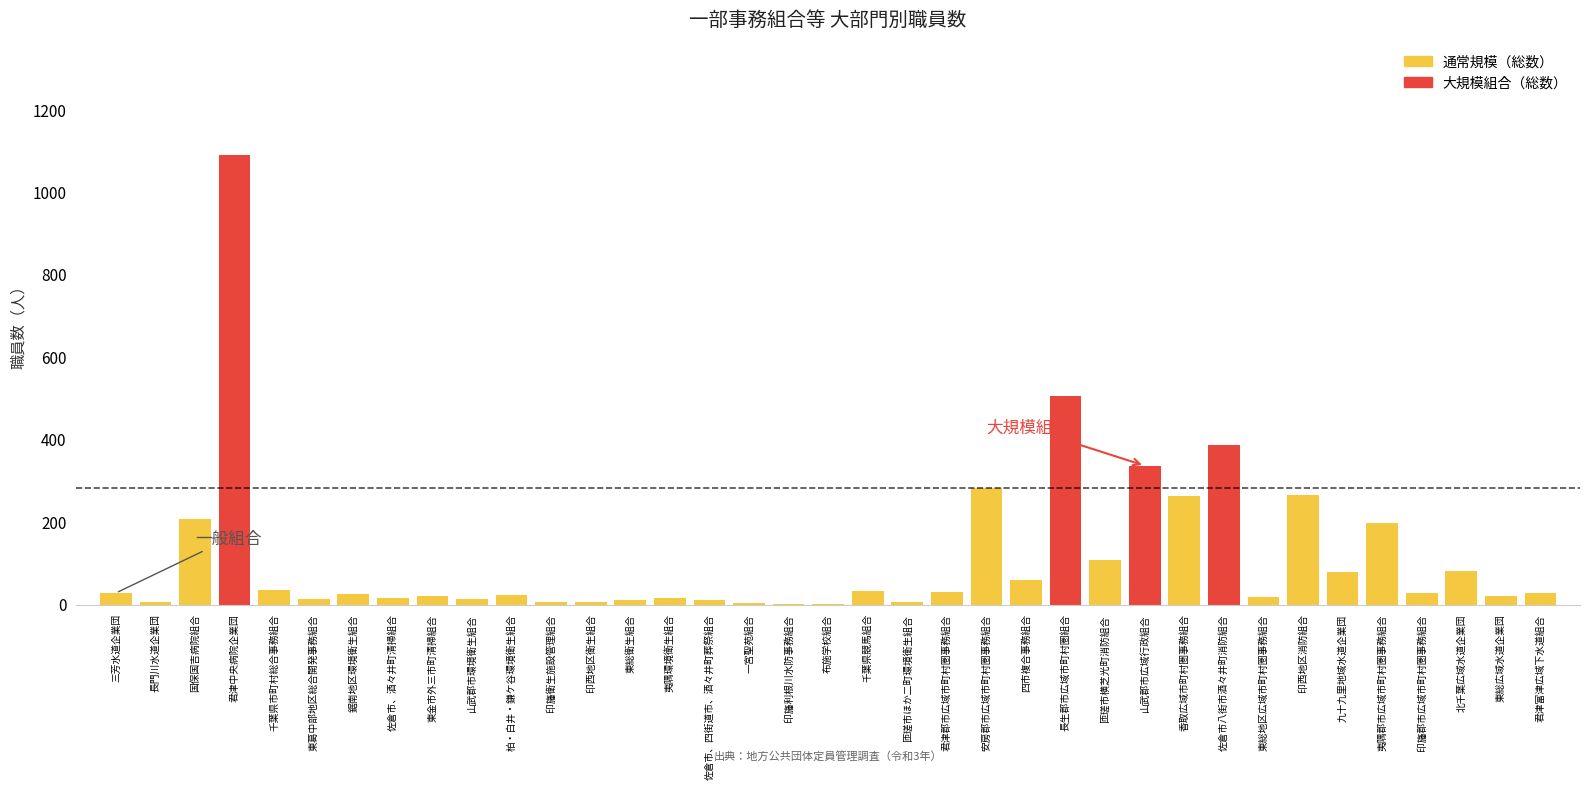

The value at 安房郡市広域市町村圏事務組合 is 282. True or false?

True